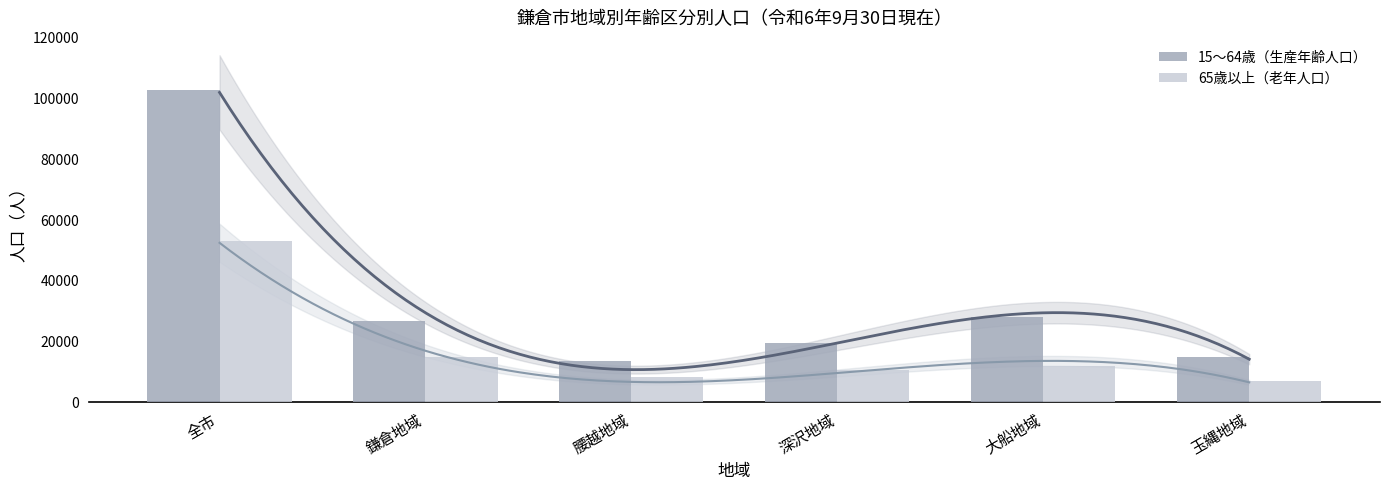

What is the value of the 15～64歳（生産年齢人口） bar at the 2nd from the left?

26782